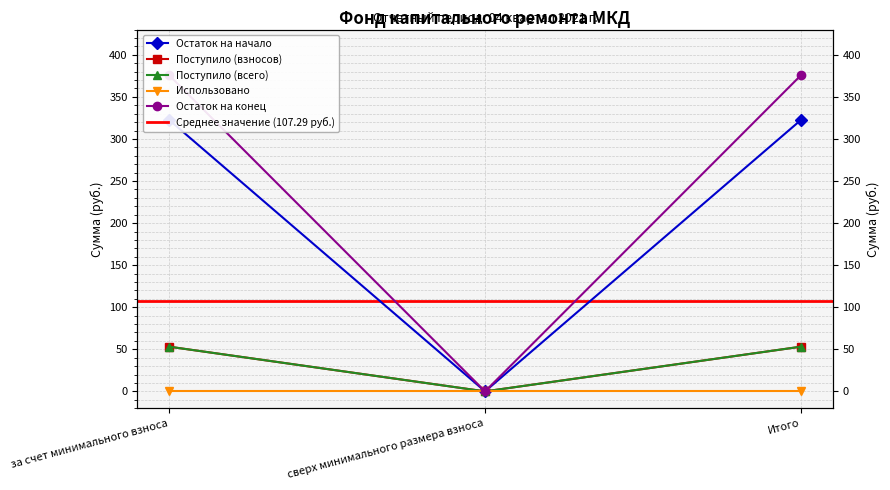

Where is Поступило (всего) nearest to the value 26?

сверх минимального размера взноса